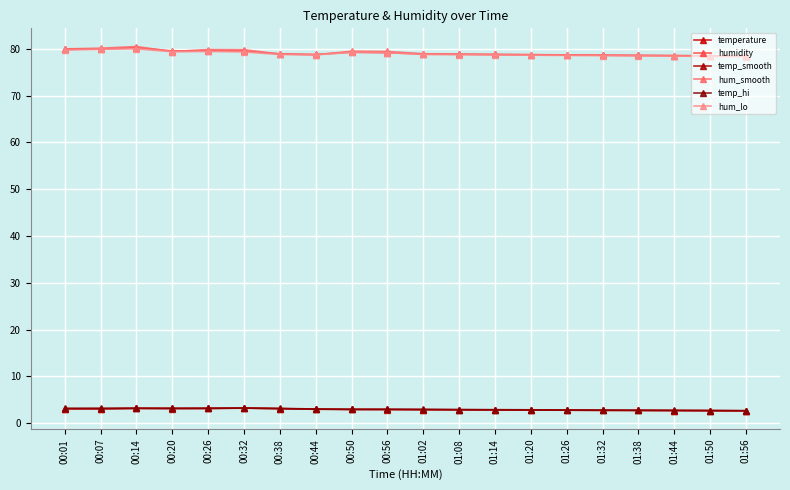

Is the value of hum_smooth at 00:07 greater than the value of hum_lo at 01:26?

Yes